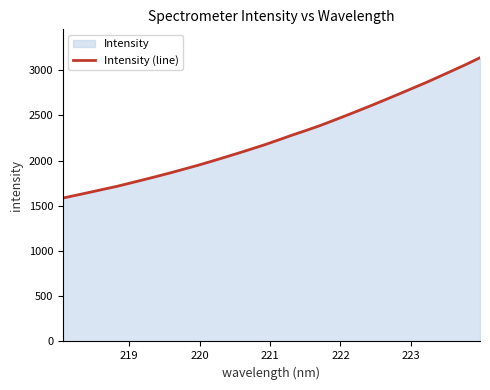

What is the maximum value shown in the chart?

3138.4